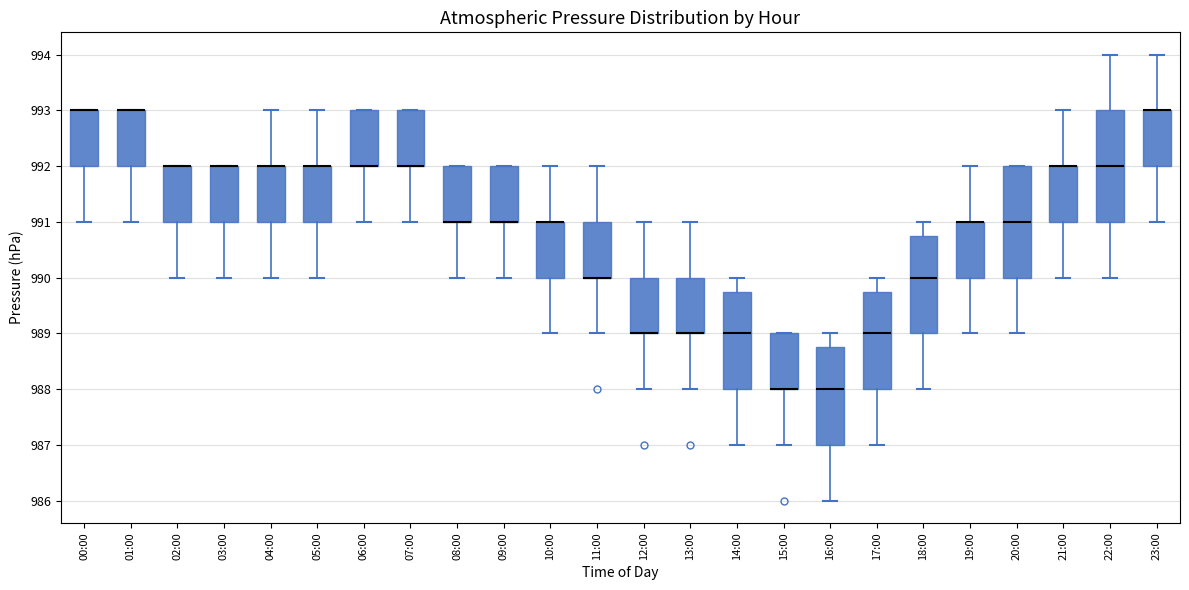

Where is the lower edge of the box for 01:00 on the y-axis? The values are not printed on the chart, so give them approximately, as read against the axis.

992.0